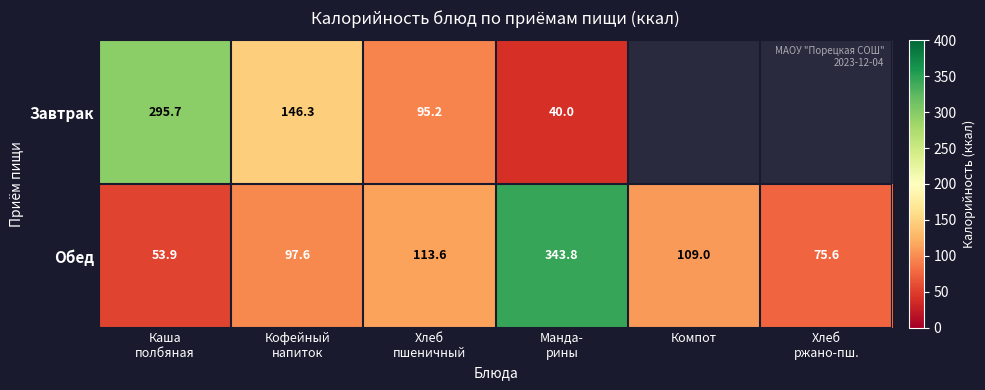

What is the maximum value for Обед?

343.8